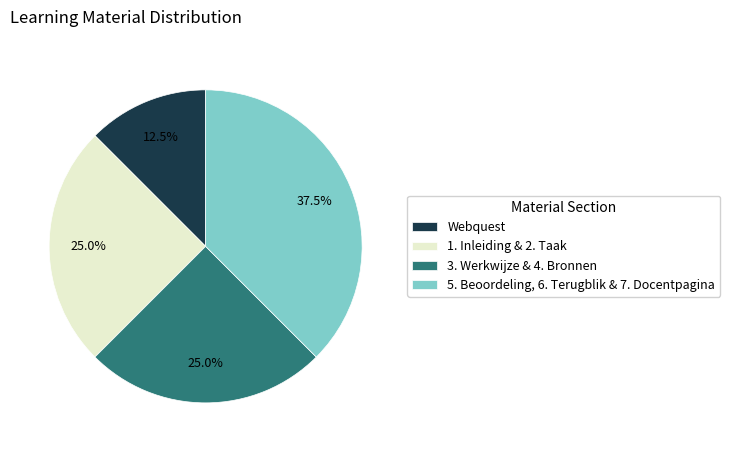

To the nearest percent, what is the difference between the largest and smallest slice percentages?

25%